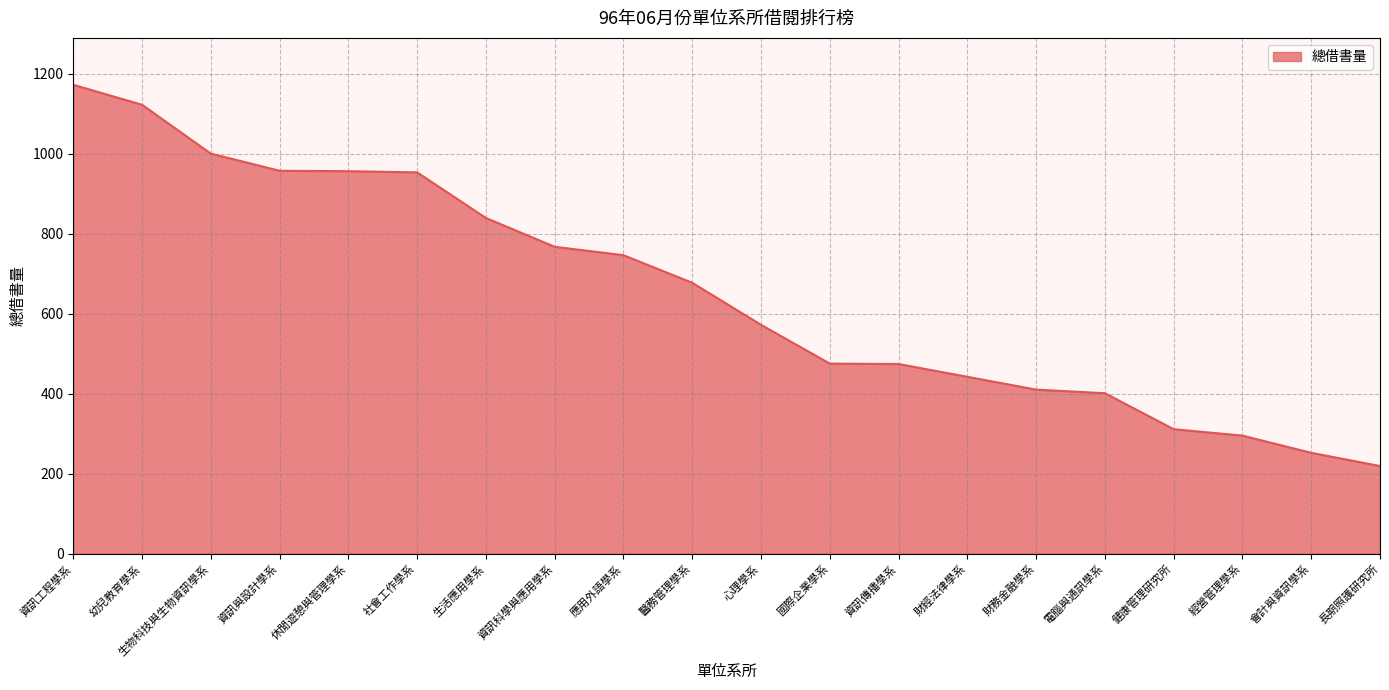

What is the difference between the maximum and second lowest values?

920